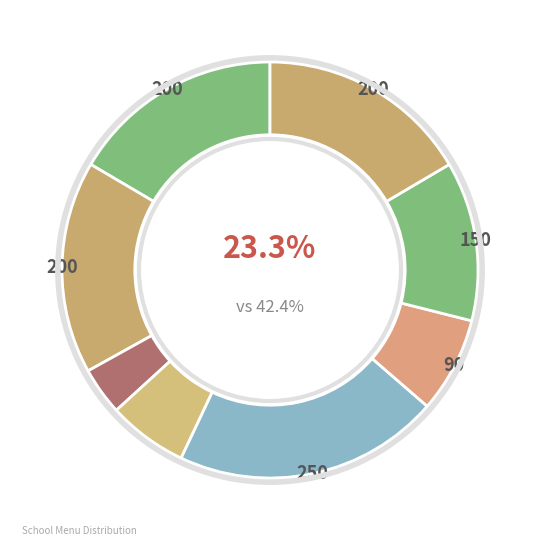

Is it true that Котлета Петушок (обед) is 7% of the pie?

True